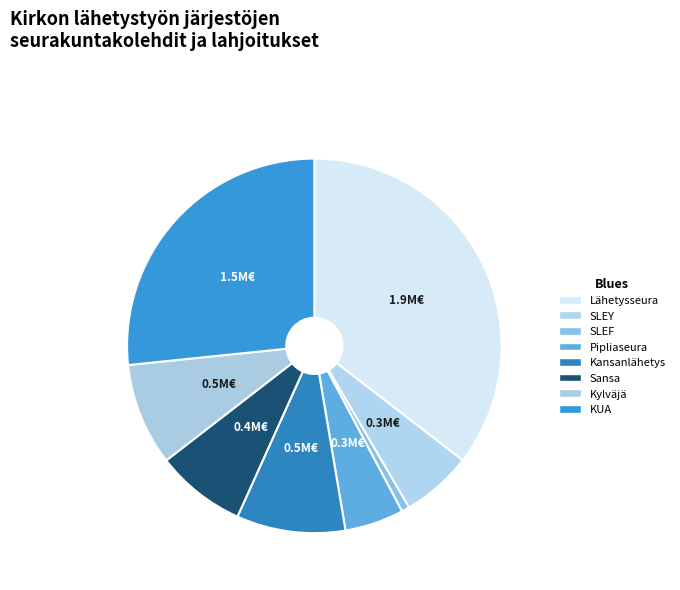

How many slices are in this pie chart?

8